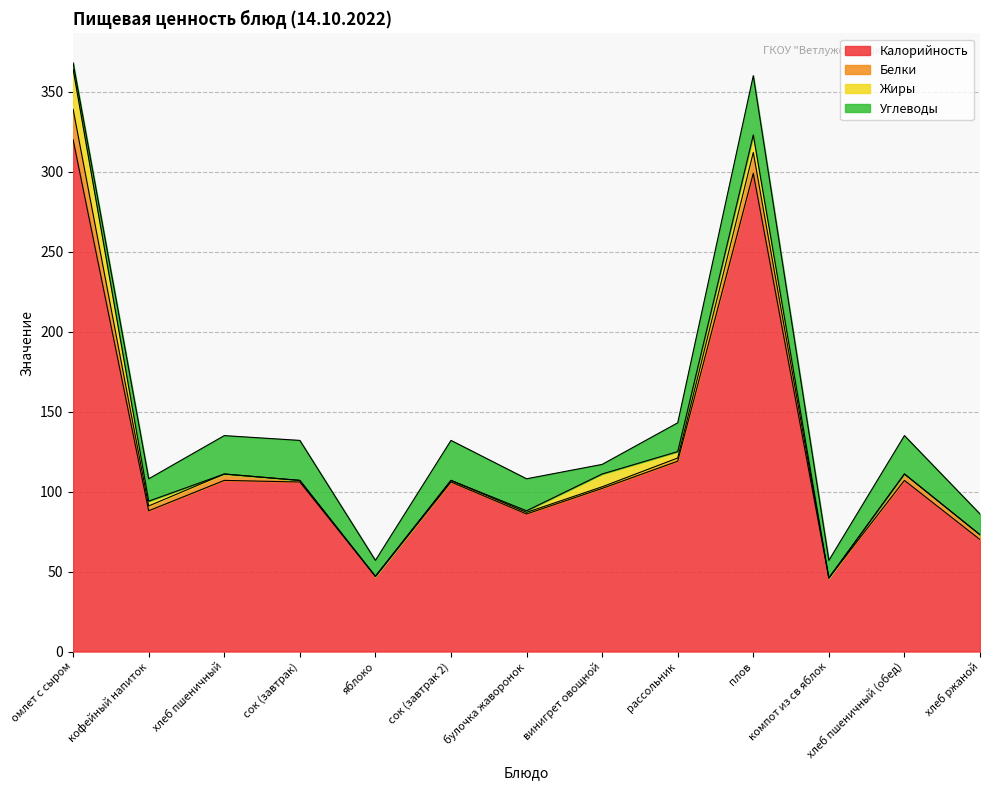

At хлеб пшеничный, list the series in order from largest to smallest.

Калорийность, Углеводы, Белки, Жиры